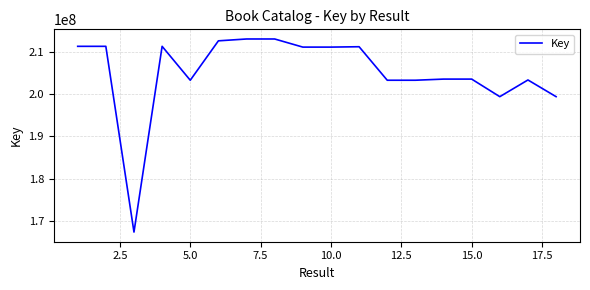

What is the smallest value displayed?

167313779